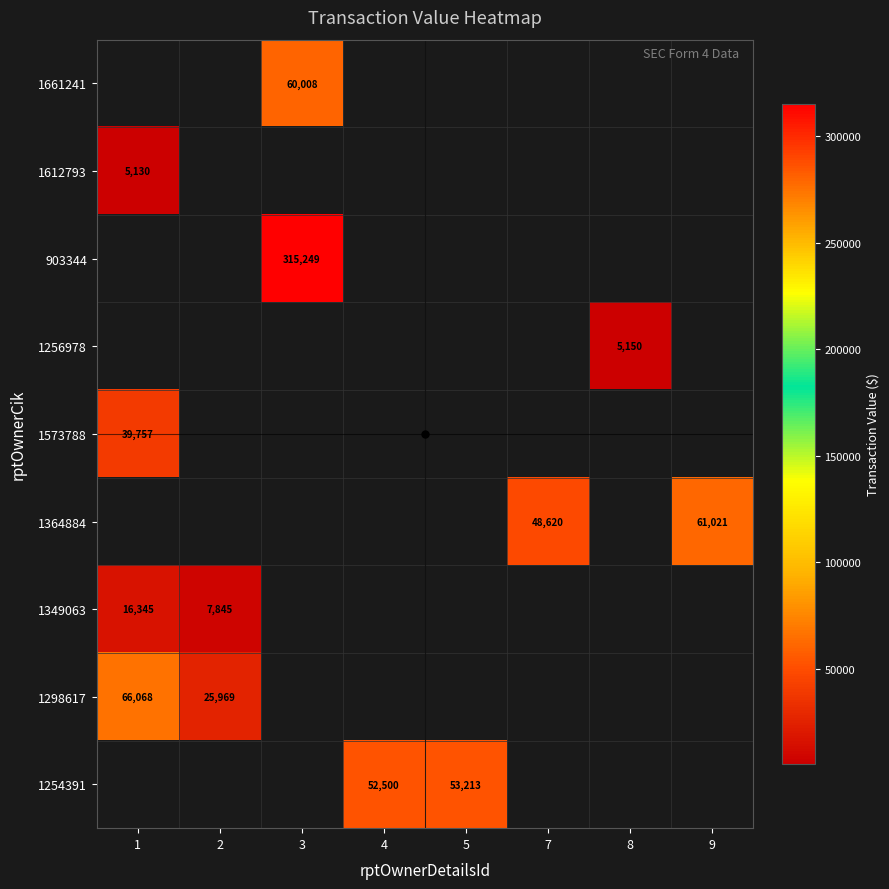

Between 1 and 2, which series saw the biggest shift?

1298617